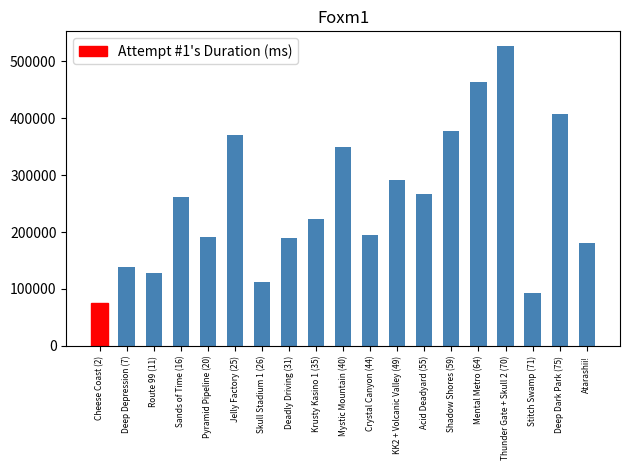

Between Jelly Factory (25) and Krusty Kasino 1 (35), which is larger?

Jelly Factory (25)